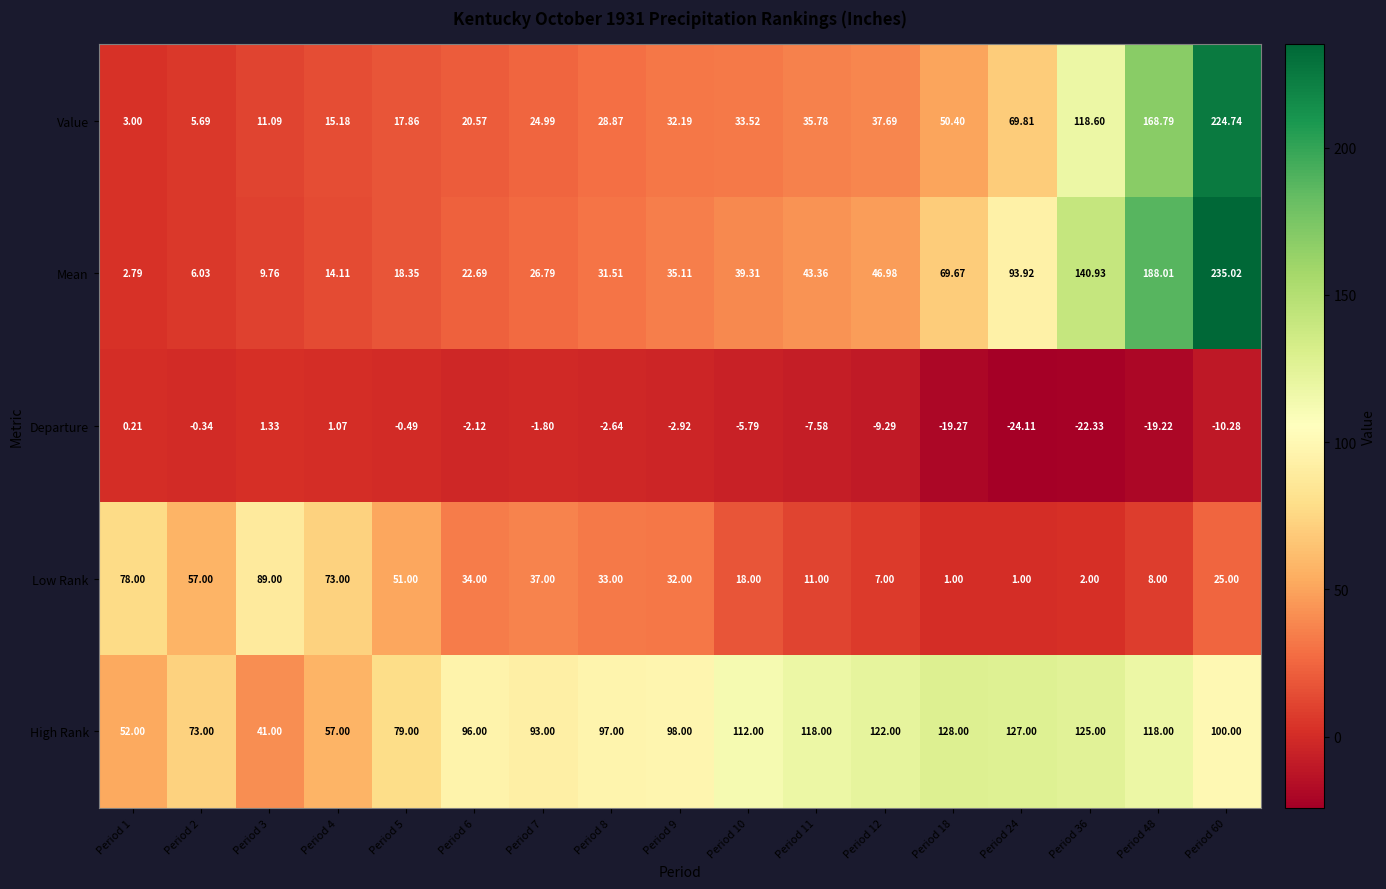

At Period 48, list the series in order from largest to smallest.

Mean, Value, High Rank, Low Rank, Departure